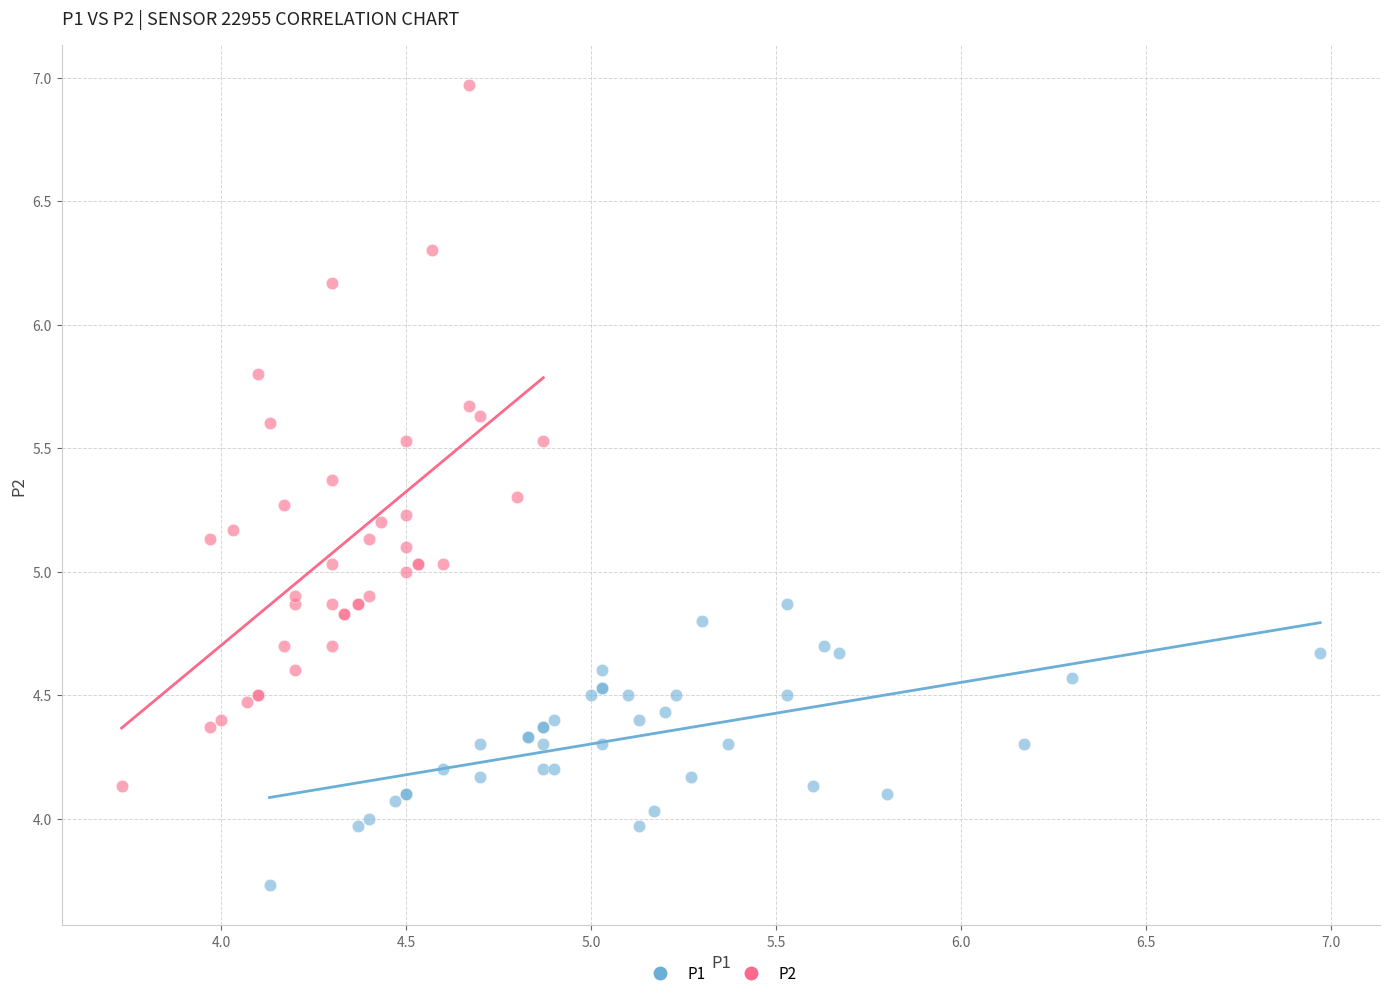

Which series has the widest spread of Y values?

P2